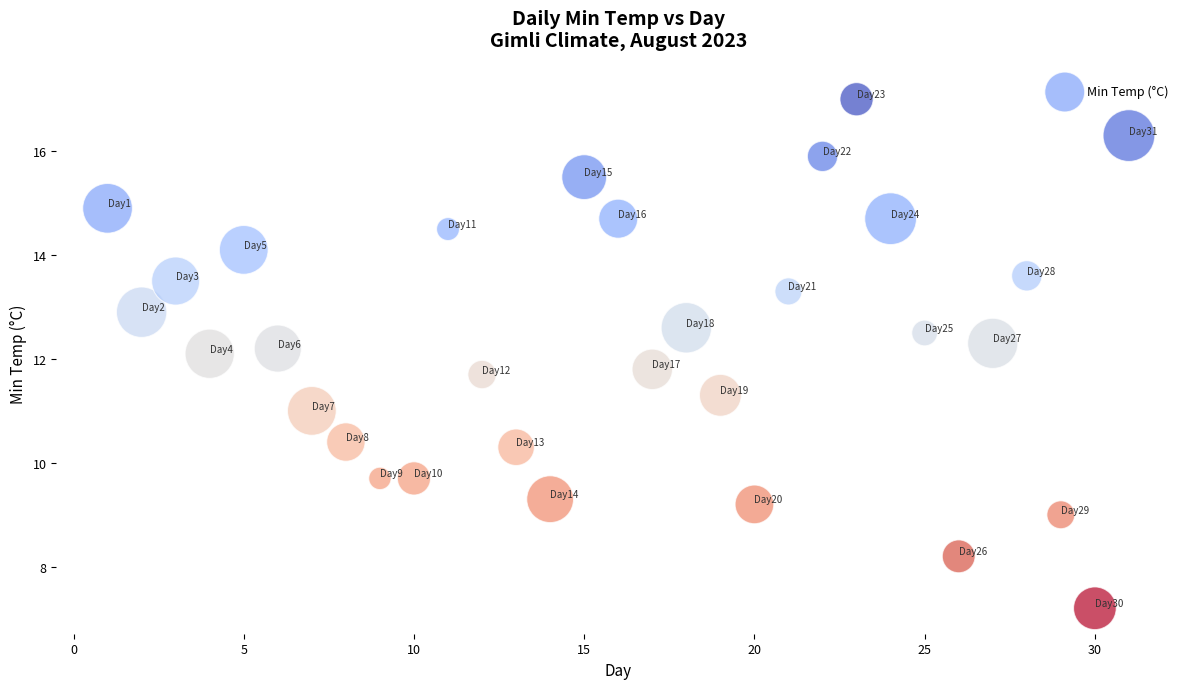

What is the range of X values (max minus min)?

30.0